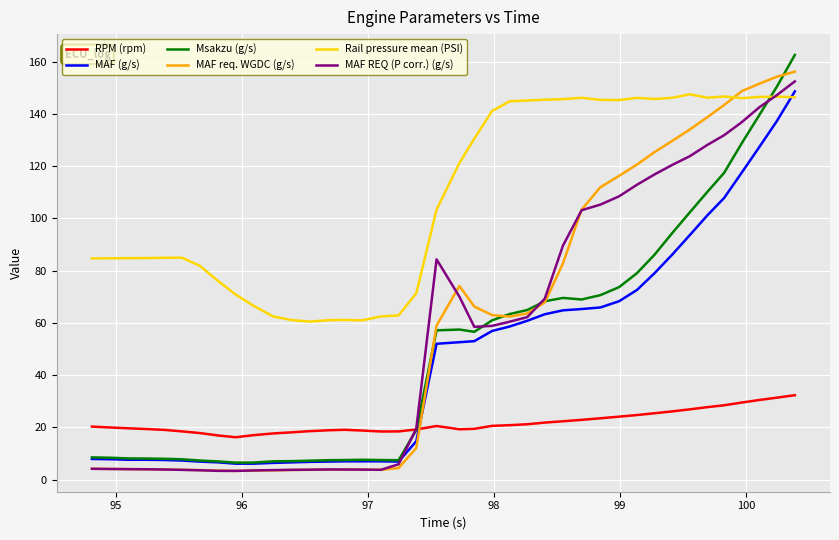

Which series has the largest range (max minus min)?

Msakzu (g/s)